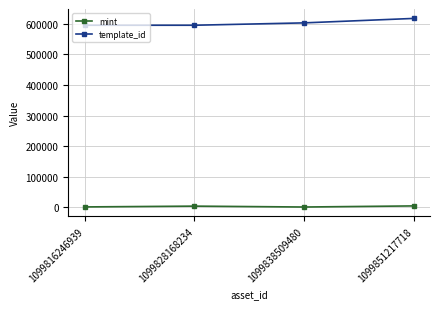

At how many categories does at least one series exceed 466521?

4